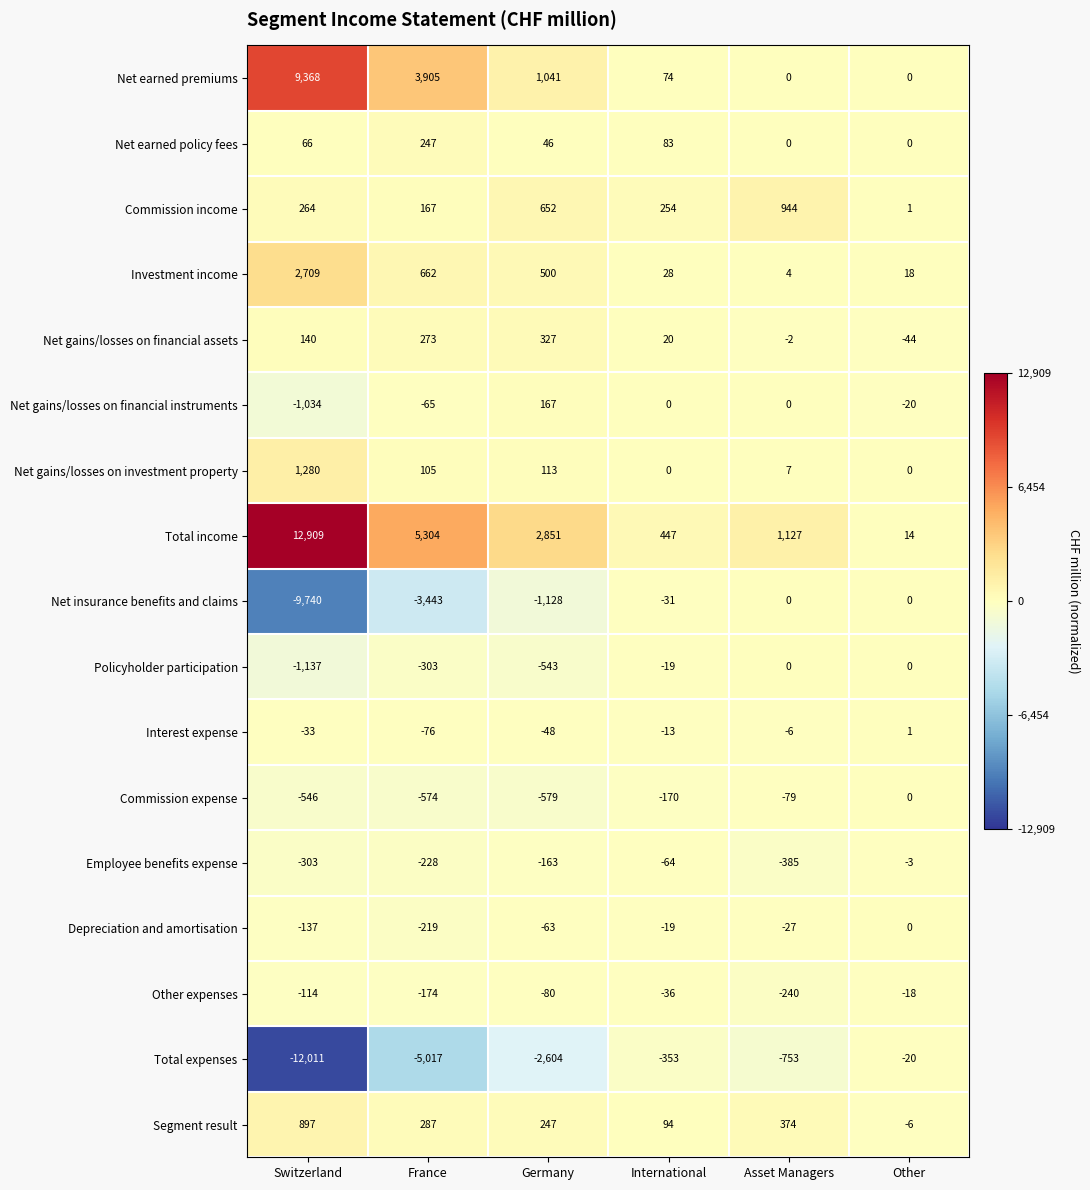

The value of Net insurance benefits and claims at Other is 0. True or false?

True